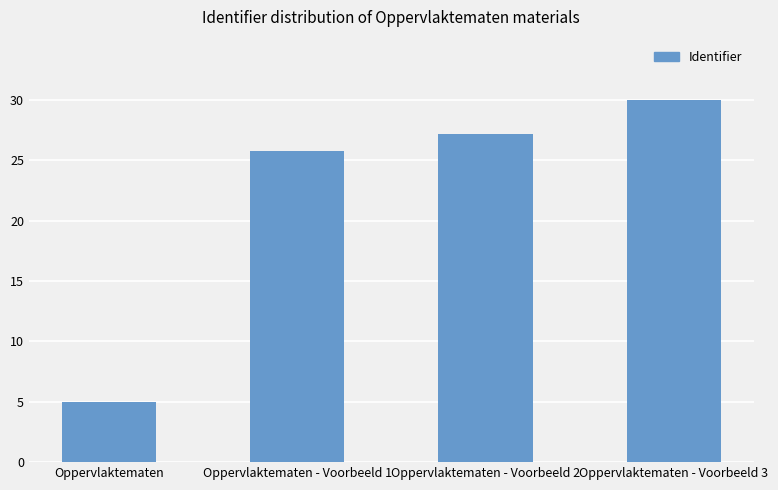

Reading right to left, extract all data points from this chart.

Oppervlaktematen - Voorbeeld 3=30.0	Oppervlaktematen - Voorbeeld 2=27.2	Oppervlaktematen - Voorbeeld 1=25.8	Oppervlaktematen=5.0